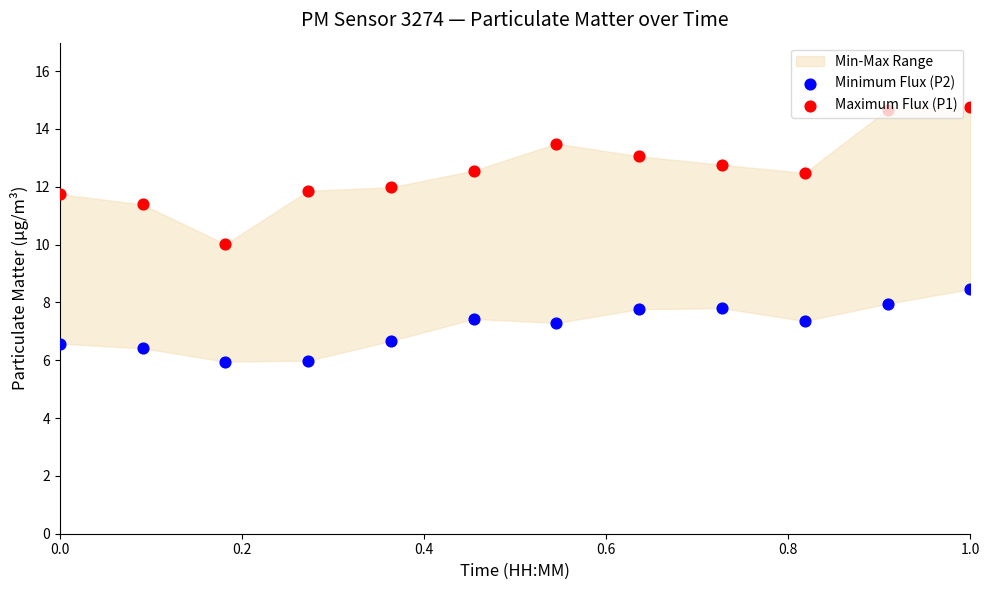

Which series contains the highest Y value?

Maximum Flux (P1)